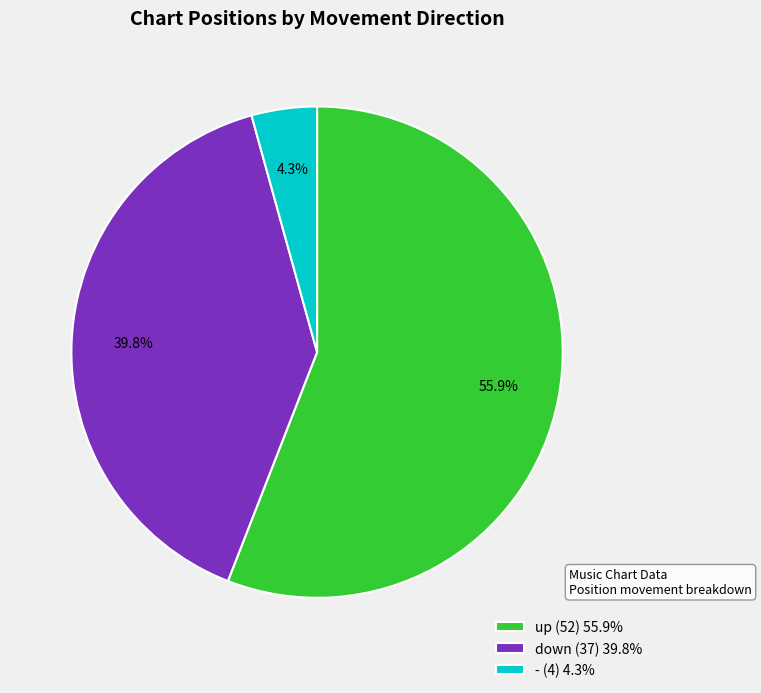

To the nearest percent, what is the difference between the largest and smallest slice percentages?

52%